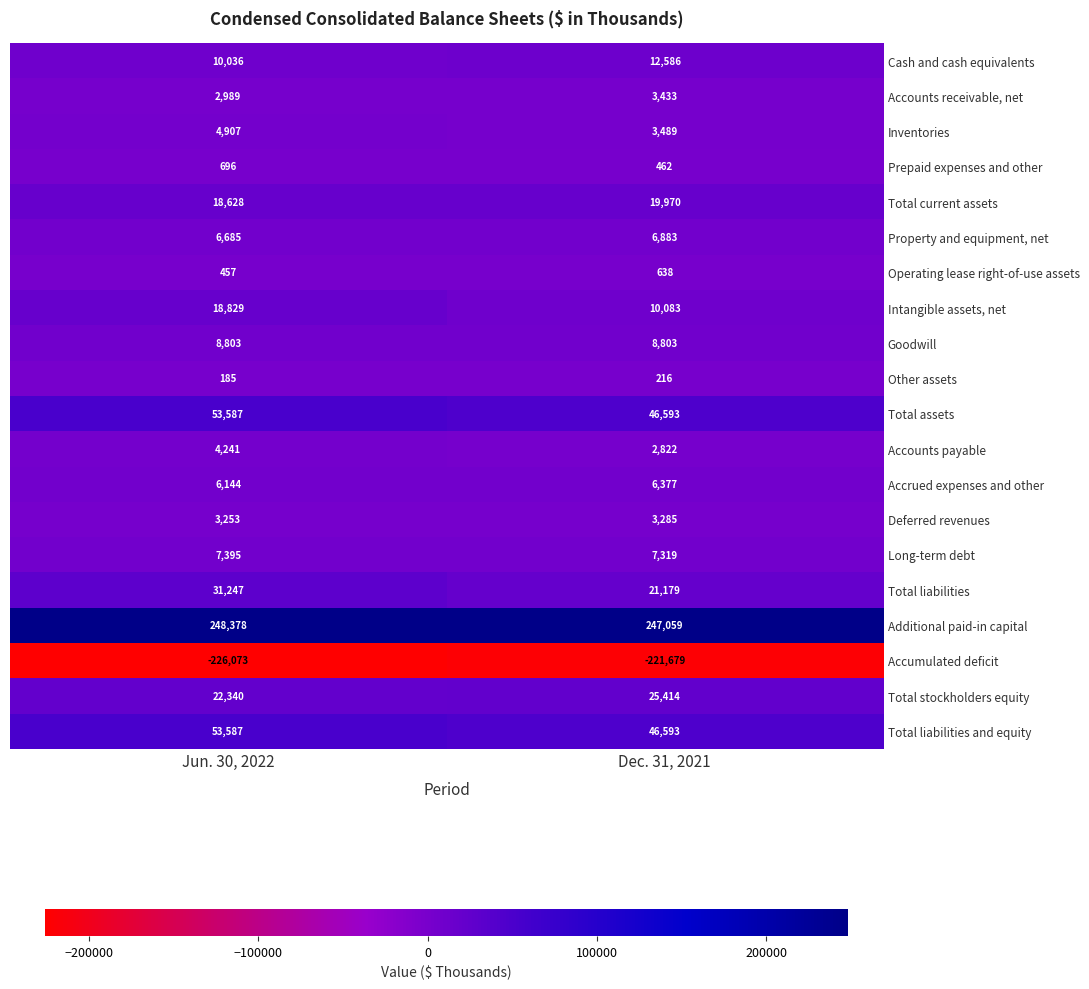

True or false: Prepaid expenses and other has a value of 183 at Dec. 31, 2021.

False